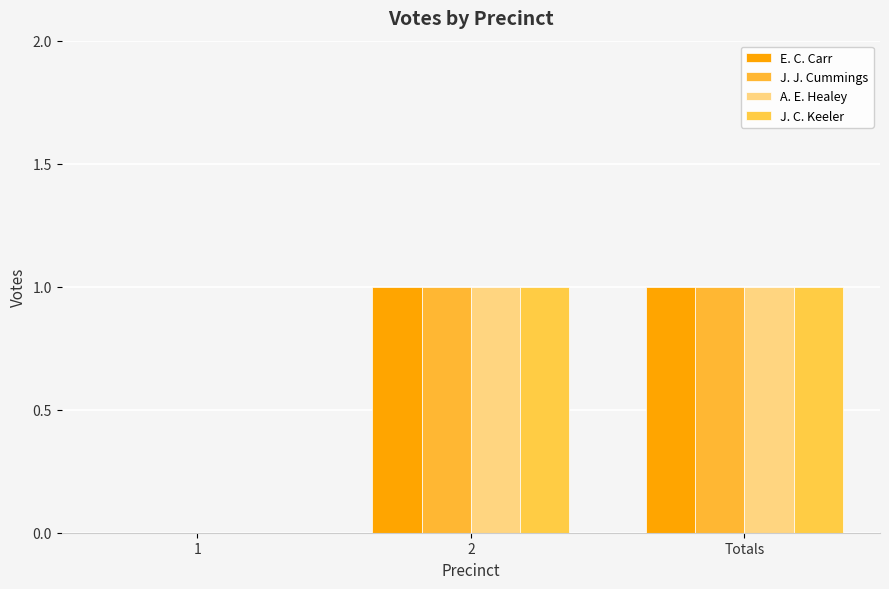

How many groups of bars are there?

3